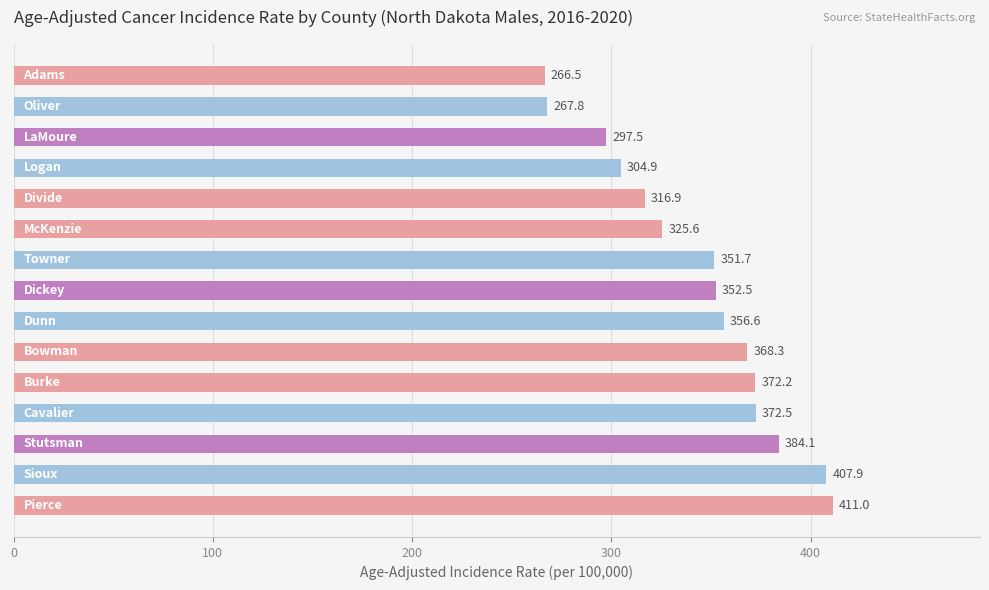

What is the value of the 12th bar from the top?

372.5